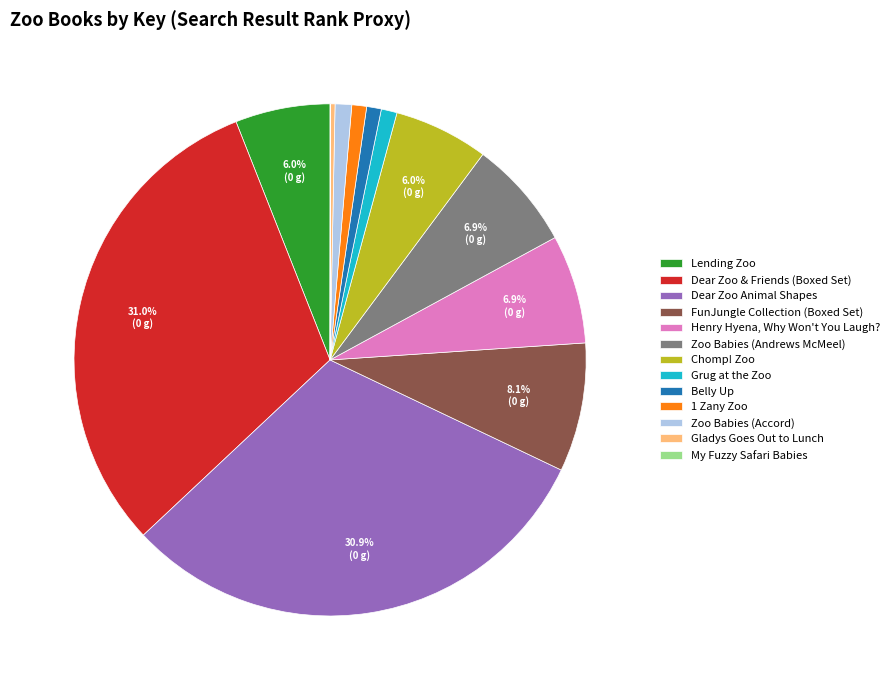

Does any single category account for the majority?

No